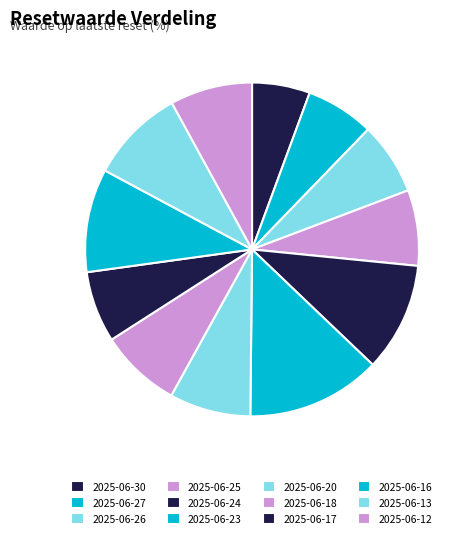

Which has a higher value, 2025-06-18 or 2025-06-20?

2025-06-18